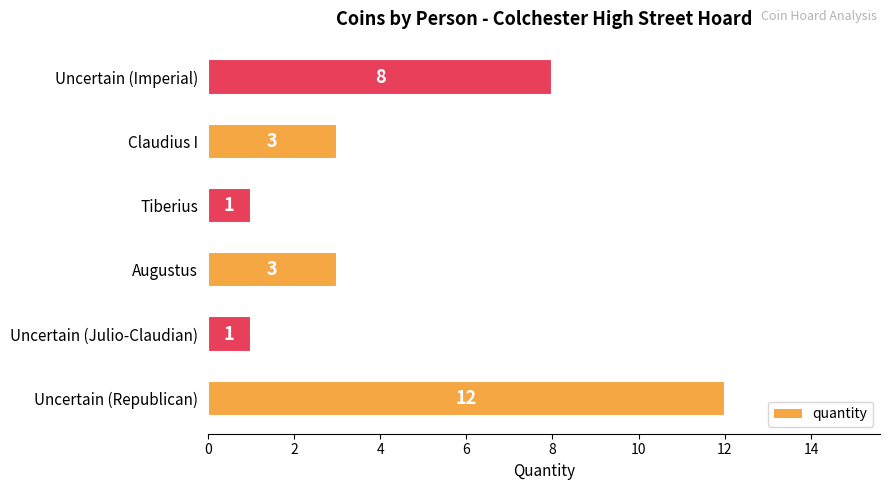

What is the ratio of the value at Uncertain (Julio-Claudian) to the value at Augustus?

0.3